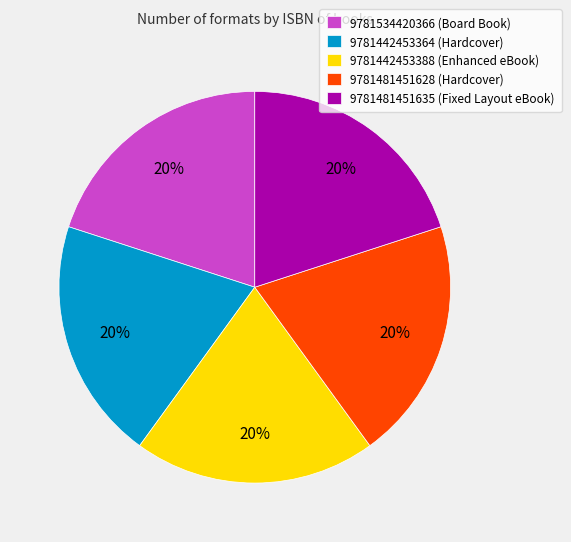

To the nearest percent, what percentage of the pie is 9781442453364?

20%